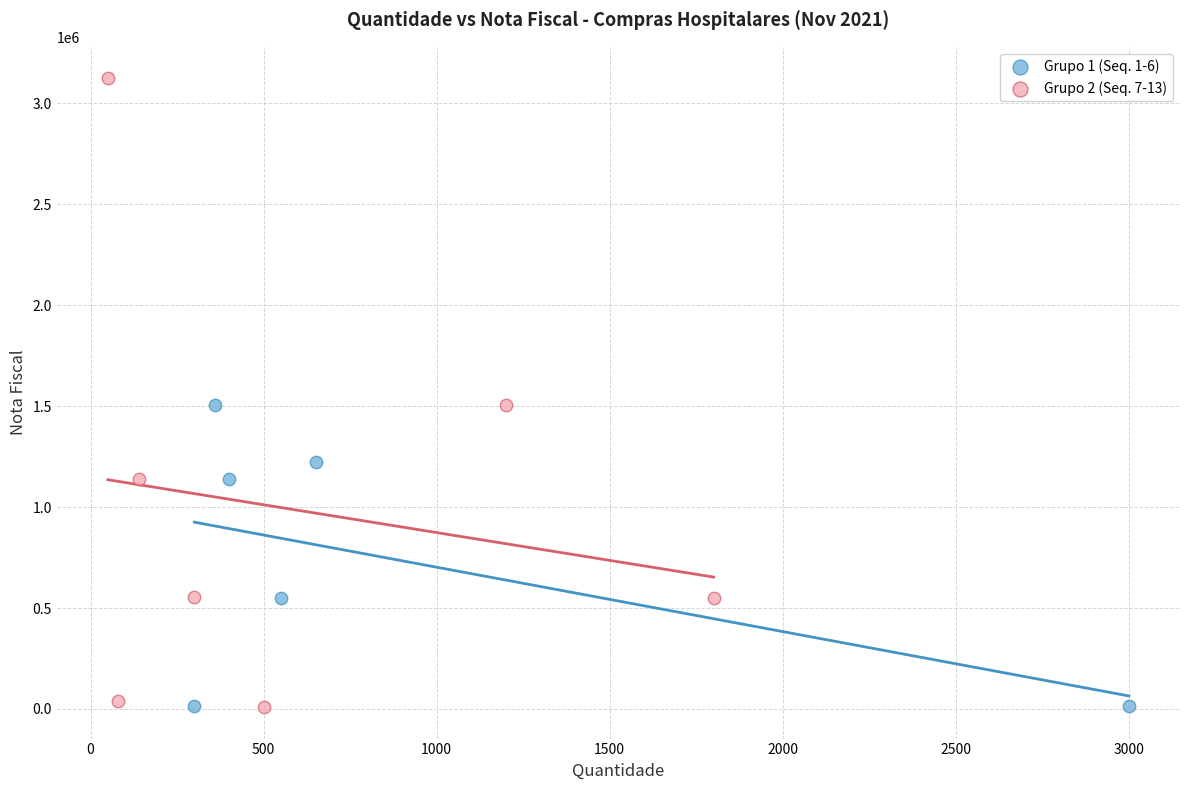

What are all the series names shown in the legend?

Grupo 1 (Seq. 1-6), Grupo 2 (Seq. 7-13)